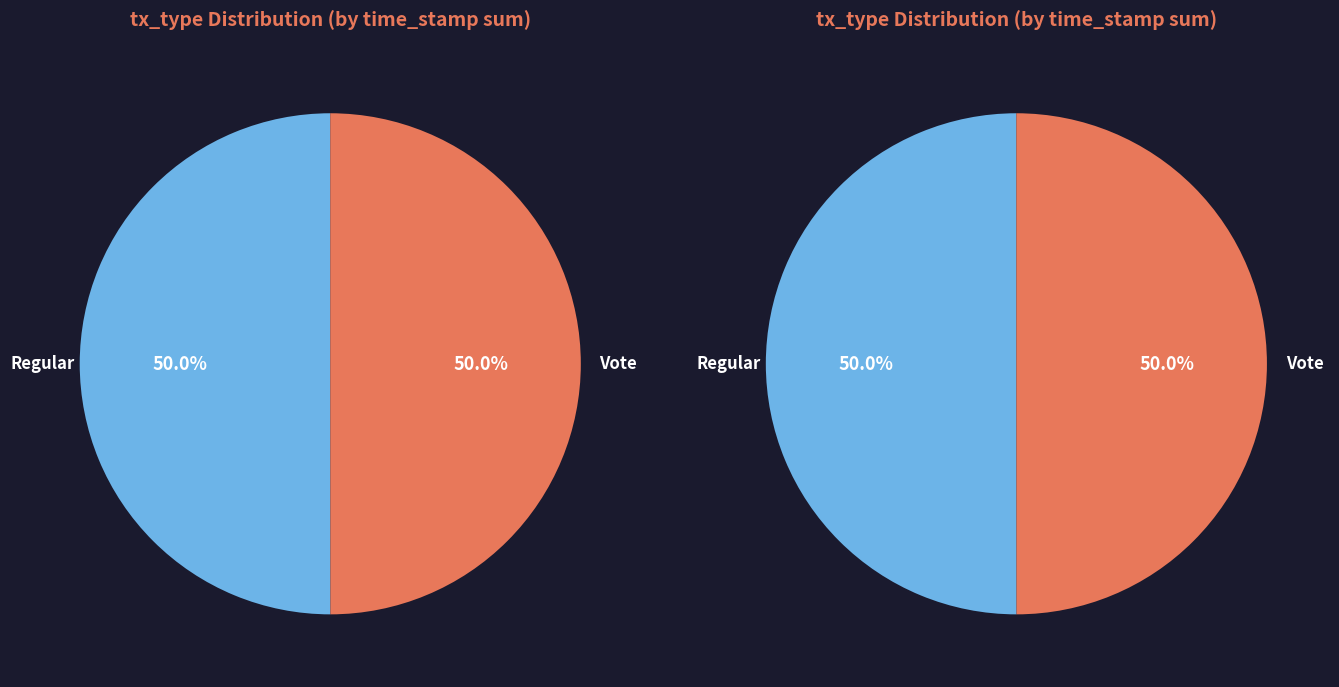

Which slice is the largest?

Regular